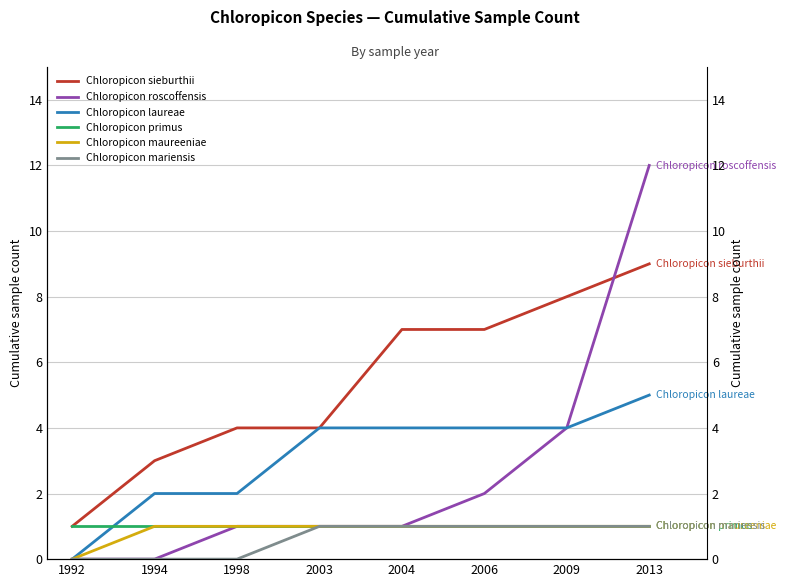

Read the Chloropicon mariensis value at 2004.

1